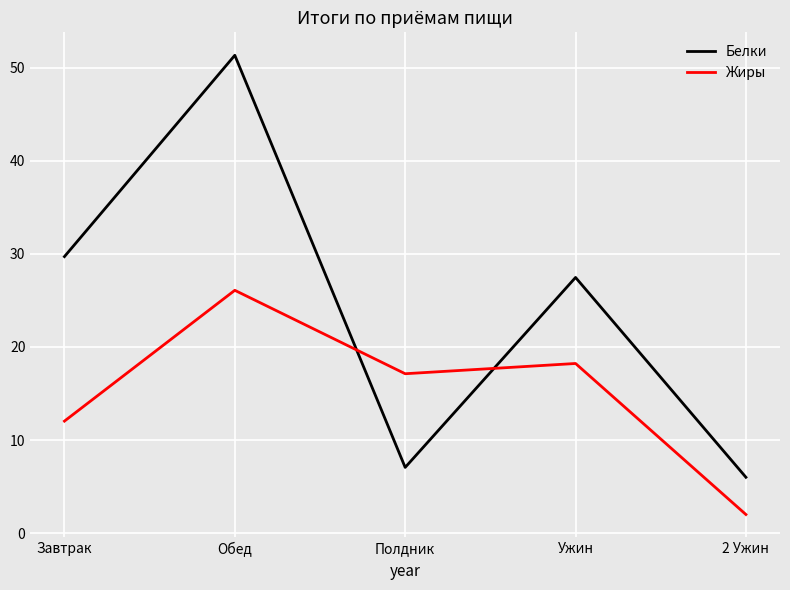

What is the total value across all series at Ужин?

45.7